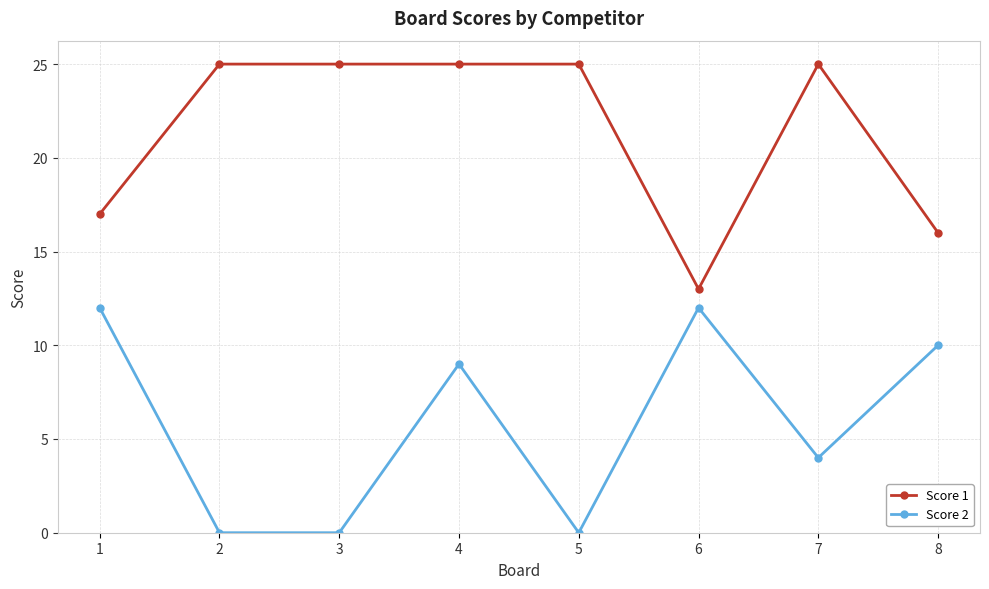

True or false: Score 1 has more than 0 points higher than both neighbors.

True